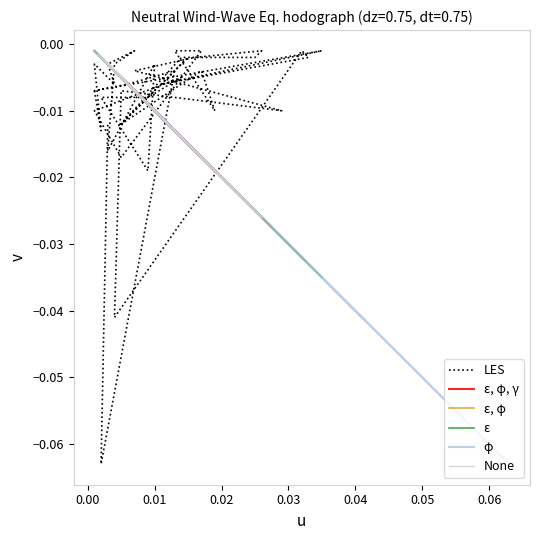

True or false: None has more than 1 points higher than both neighbors.

True